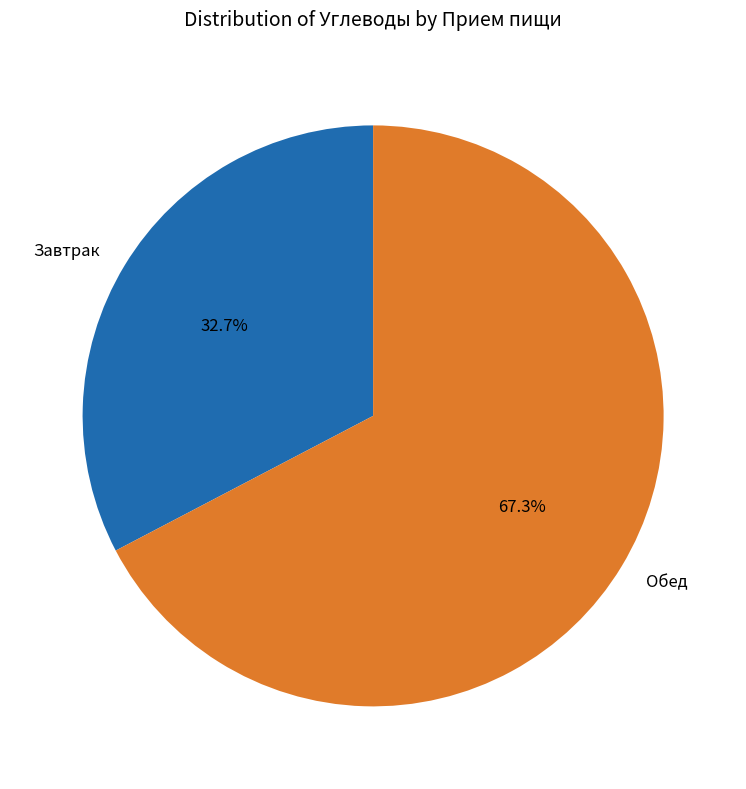

Which category accounts for the majority?

Обед